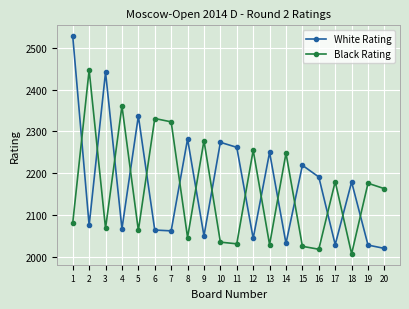

What is the difference between the Black Rating values at 6 and 19?

155